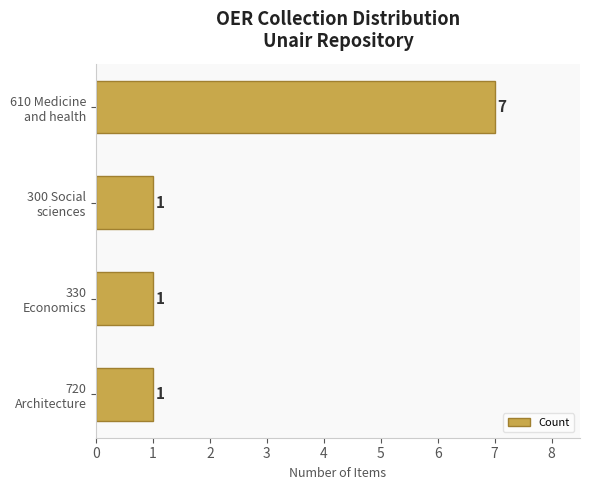

What is the difference between the maximum and minimum values?

6